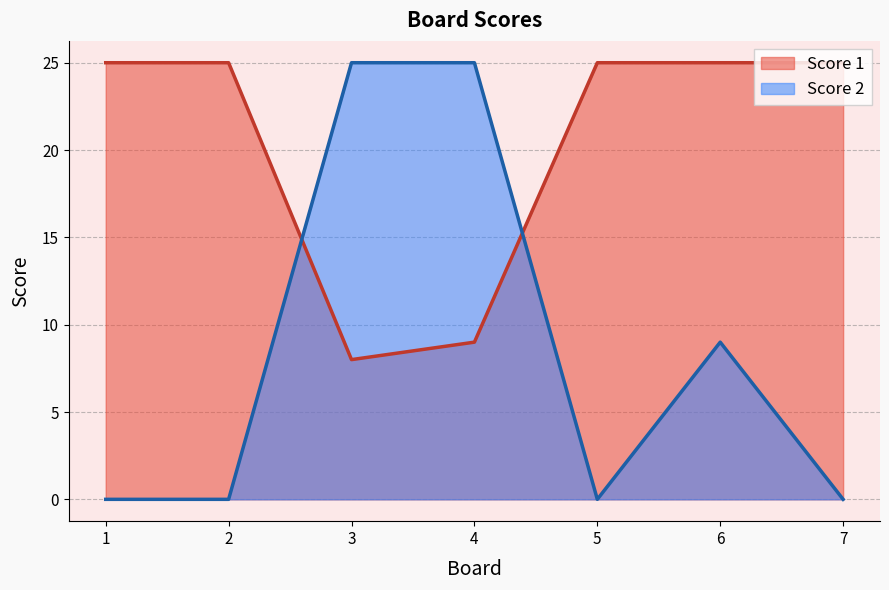

How many times do Score 2 and Score 1 cross each other?

2